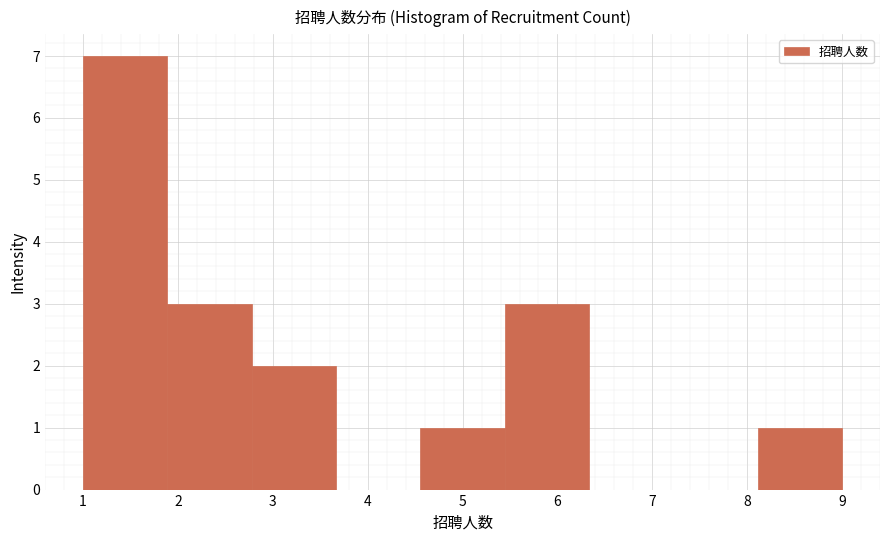

How tall is the bar that spans 4.6 to 5.4 on the x-axis? Neither the bar edges nor the heights are printed on the chart, so give them approximately, as read against the axes.

1